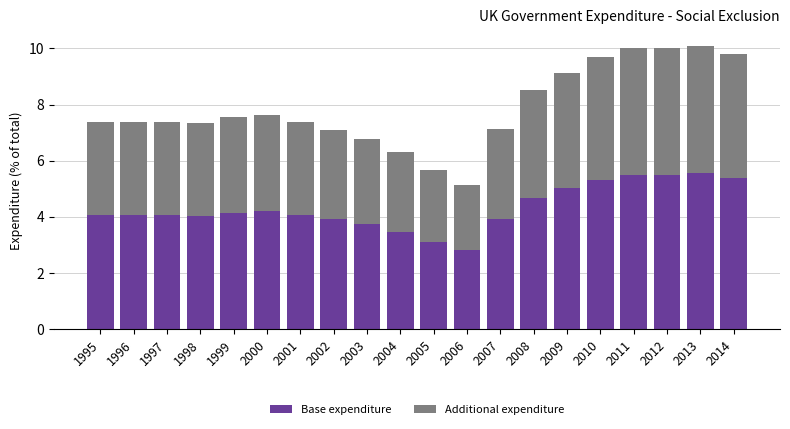

What is the difference between the maximum and second lowest values in the Base expenditure series?

2.4